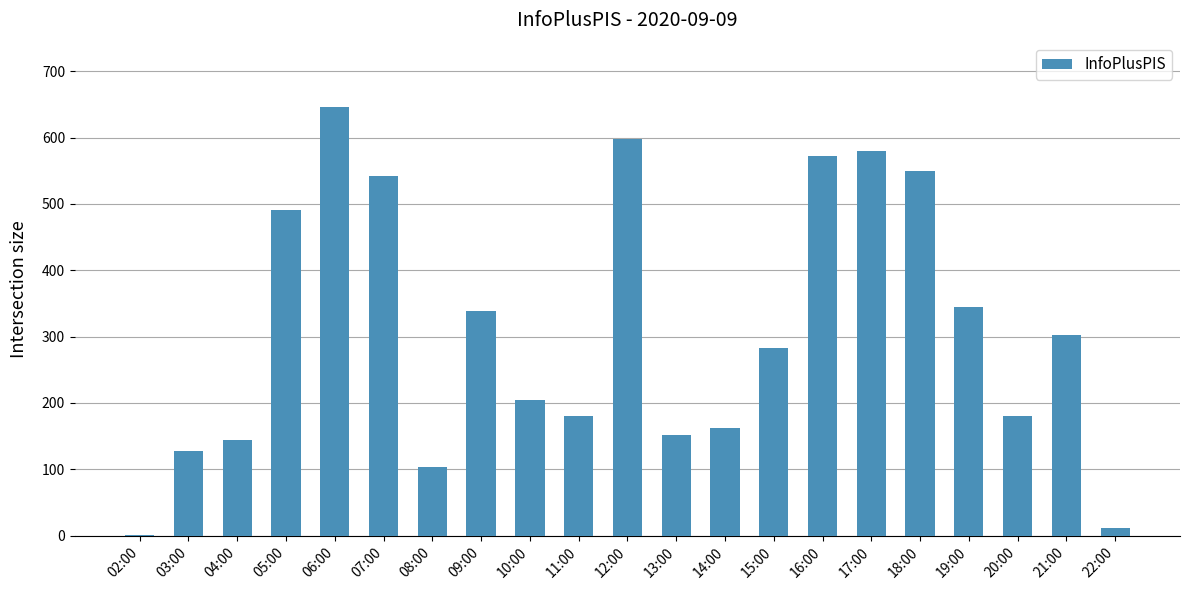

What is the sum of all values?

6515